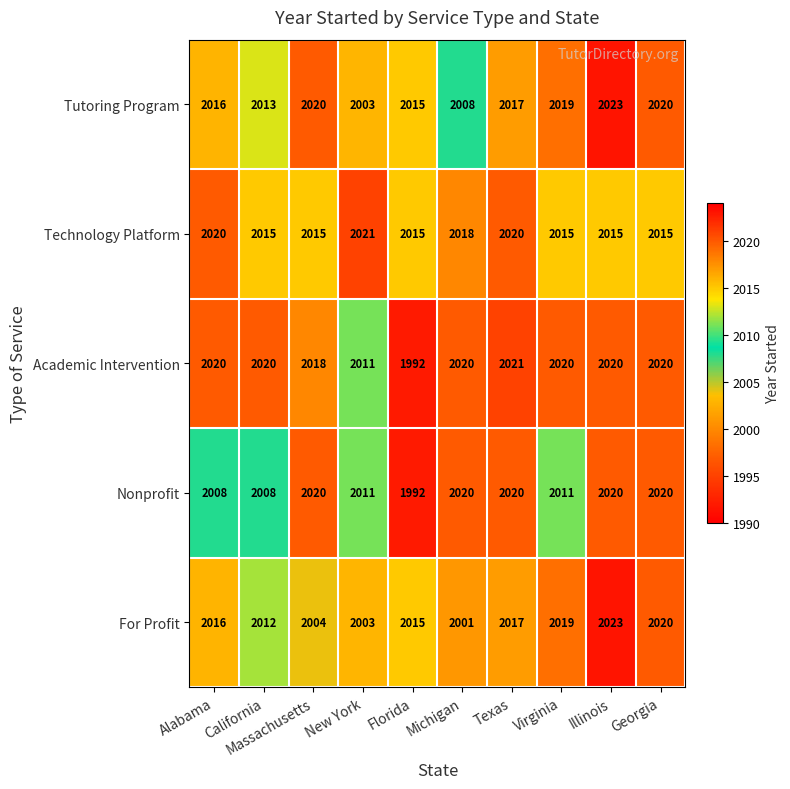

What is the difference between the For Profit values at Alabama and Massachusetts?

12